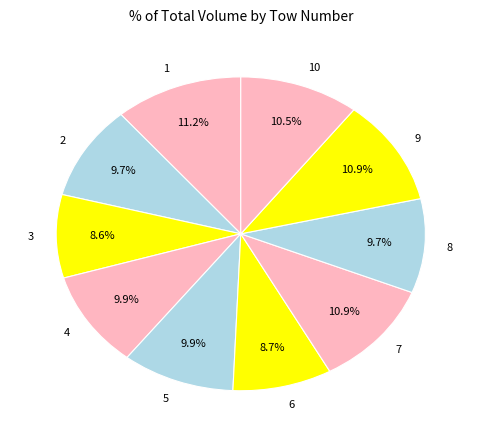

Combined, do 8 and 1 account for over 50%?

No